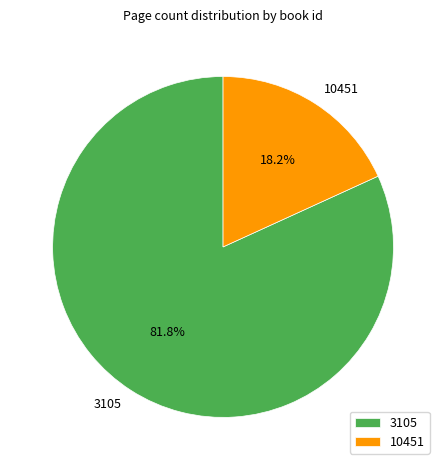

The 3105 slice represents 75% of the pie. True or false?

False